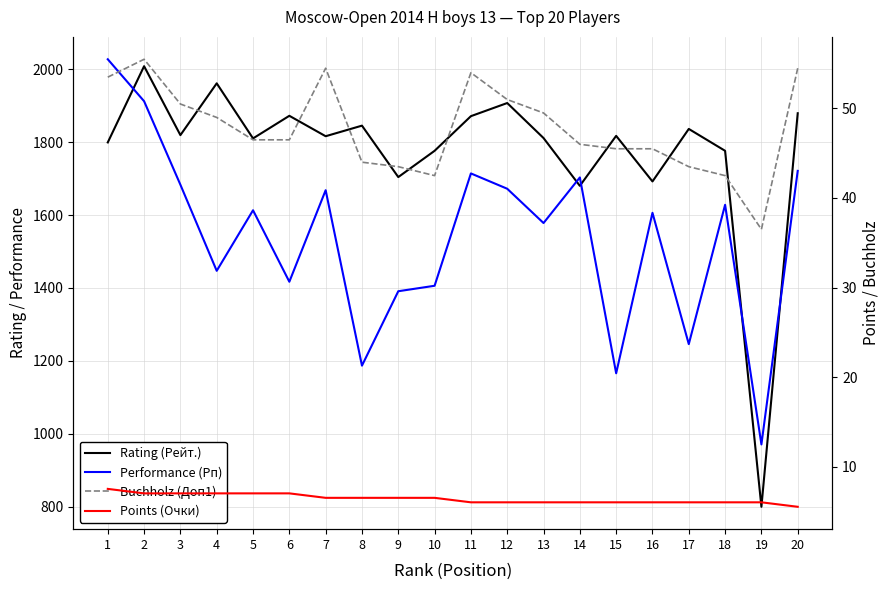

Which has a higher value, 19 or 7?

7